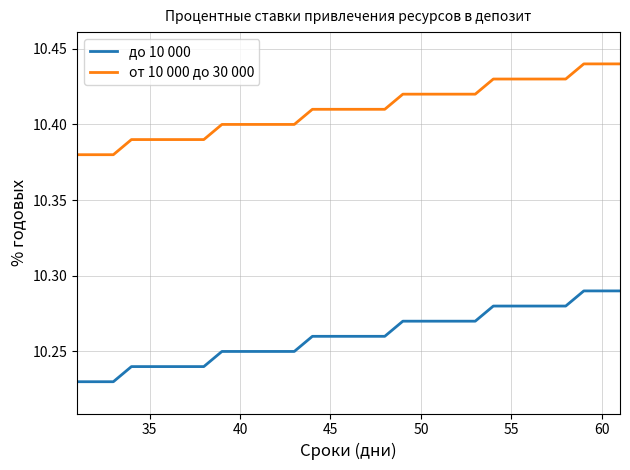

List the series in order of their peak value, lowest first.

до 10 000, от 10 000 до 30 000